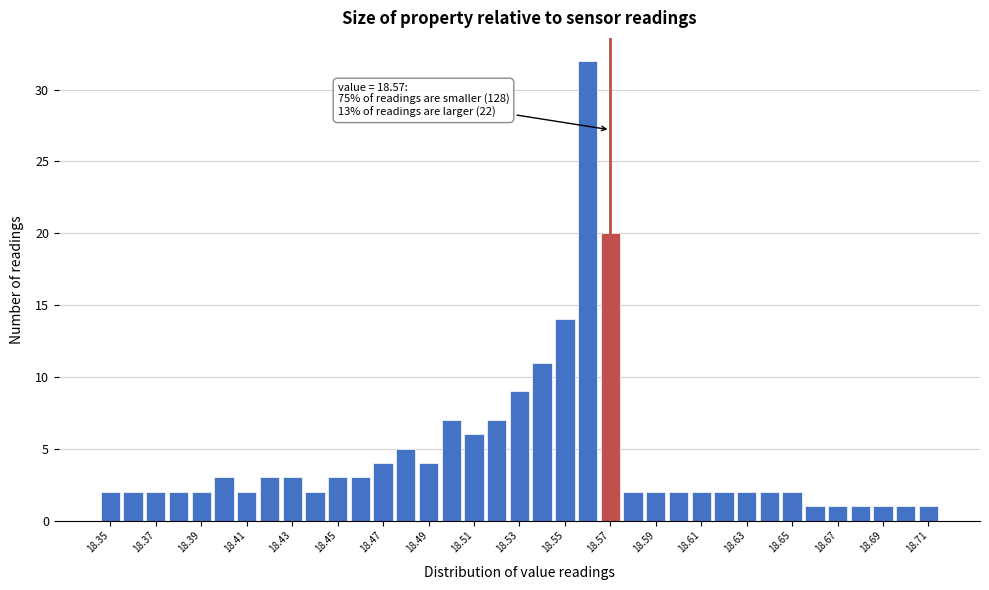

Over which range of the x-axis is the bar tallest?

18.555 to 18.565